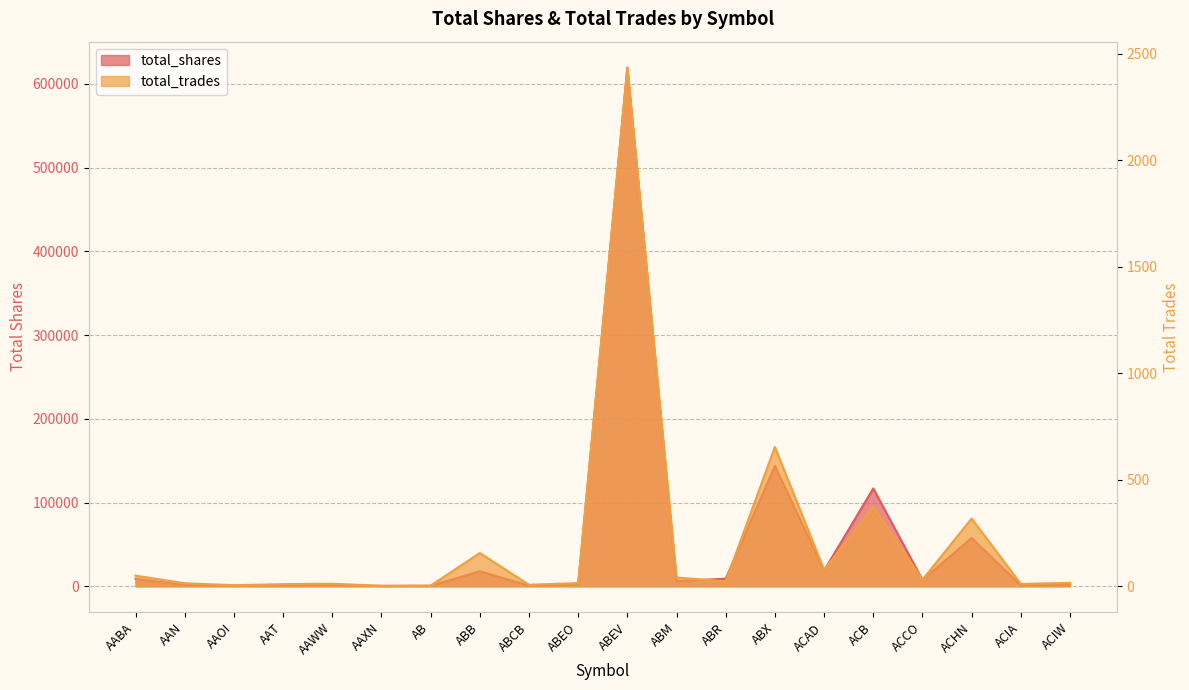

Reading left to right, list all the values displayed in this chart.

total_shares: 9000	1400	500	1200	1400	400	500	17800	700	2200	619367	6166	9000	143751	18829	116803	7600	57600	1100	2000
total_trades: 50	14	5	10	12	2	3	156	7	15	2435	41	23	654	77	374	31	318	11	16